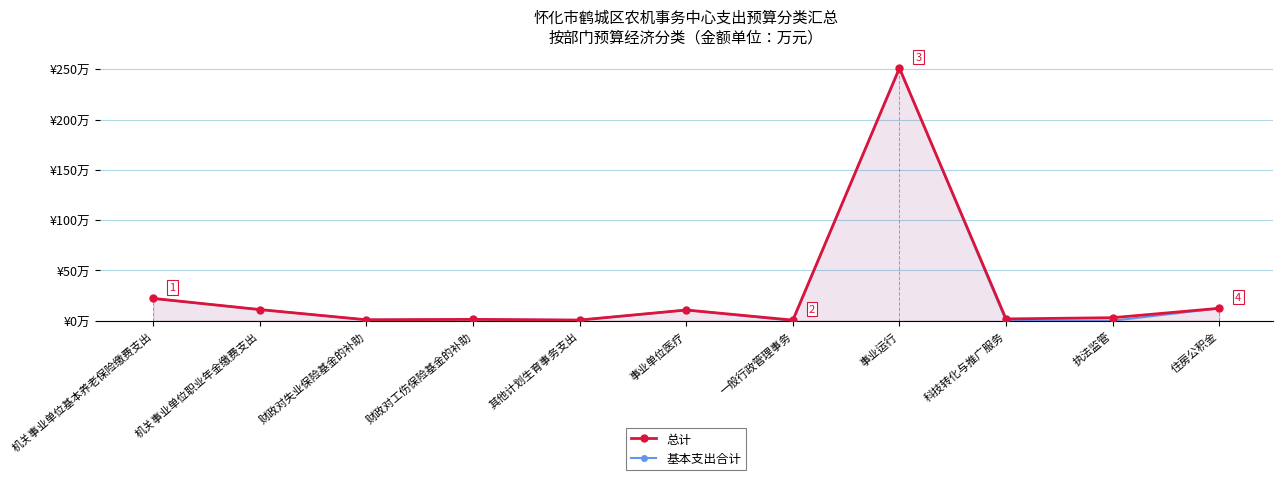

What is the greatest value displayed?

251.0